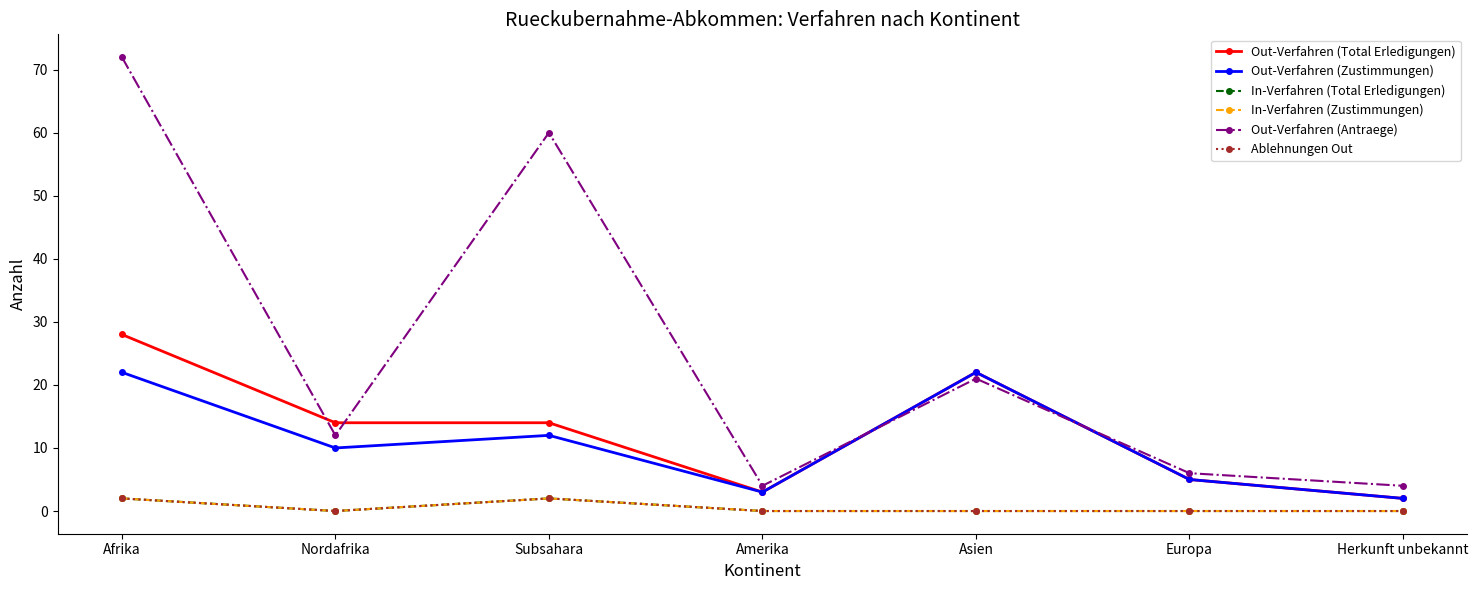

True or false: In-Verfahren (Zustimmungen) and Out-Verfahren (Zustimmungen) intersect in this chart.

False